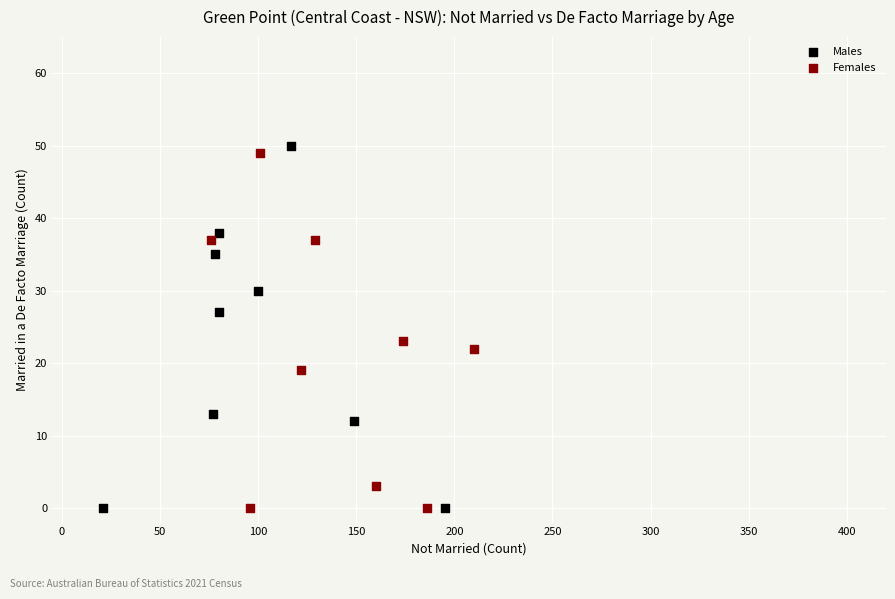

Which series has the largest Y range (max minus min)?

Males